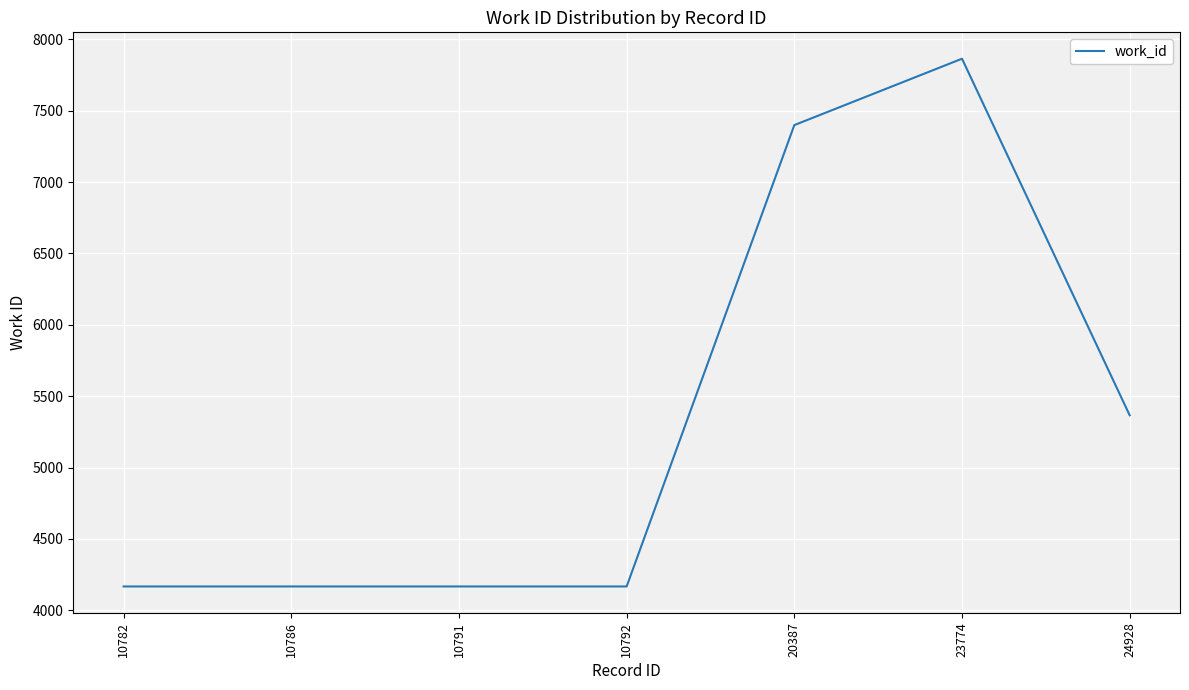

Approximately how many times larger is the value at 10786 compared to 10792?

1.0